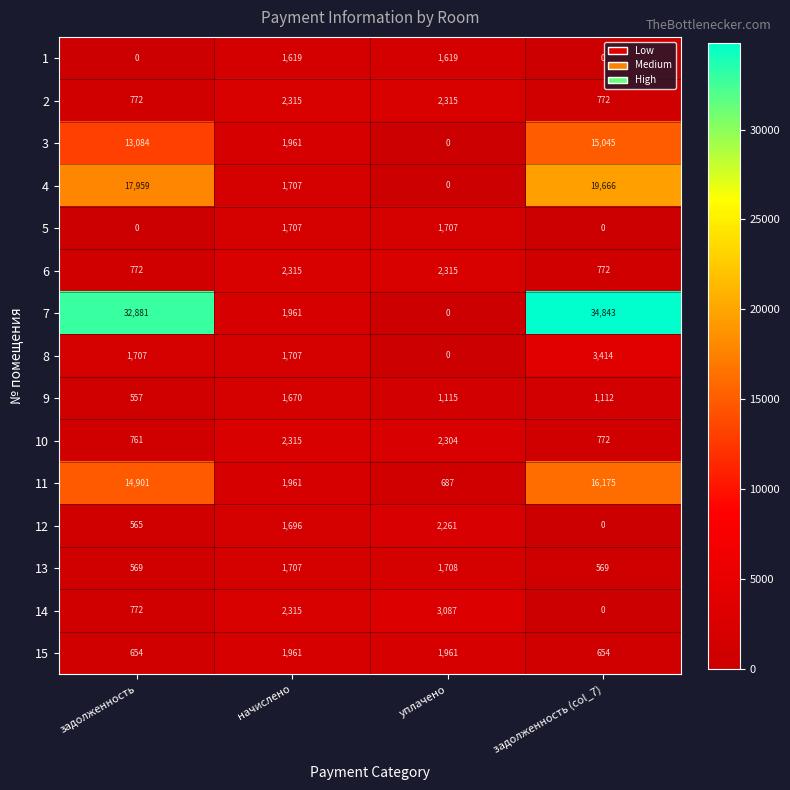

Which series has the largest range (max minus min)?

7